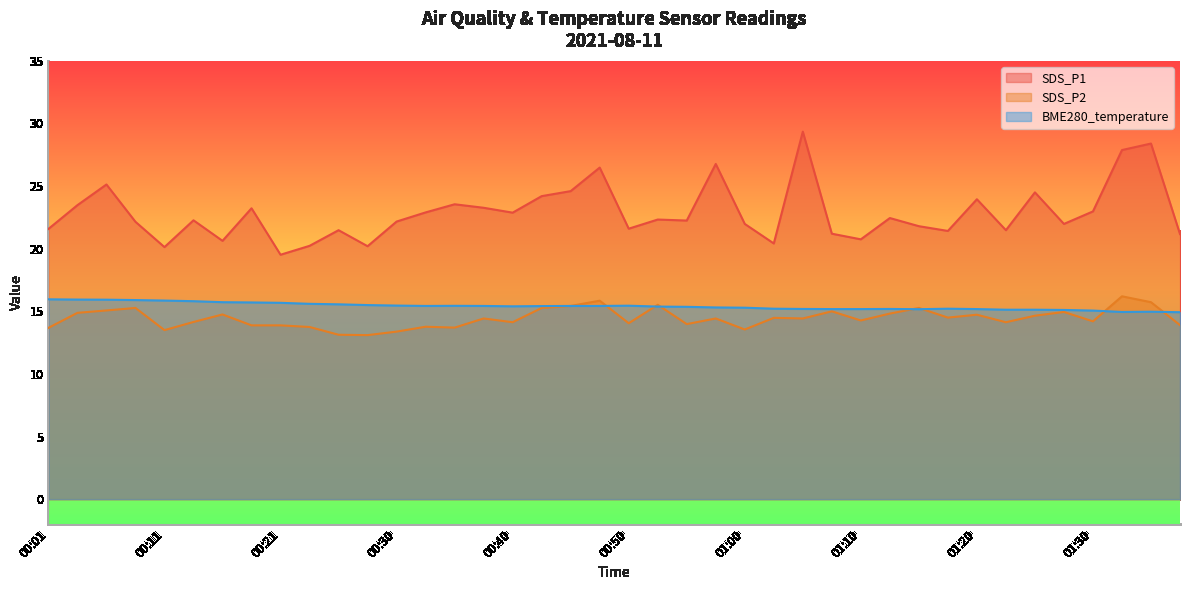

What is the total value across all series at 00:48?

57.8